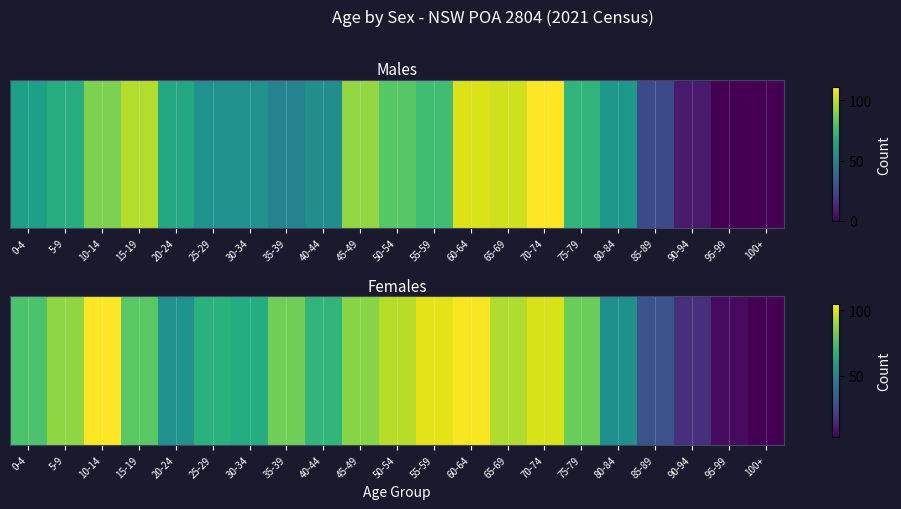

Reading right to left, list all the values displayed in this chart.

3	6	17	29	54	82	99	93	104	101	94	87	70	83	66	68	55	79	105	88	76